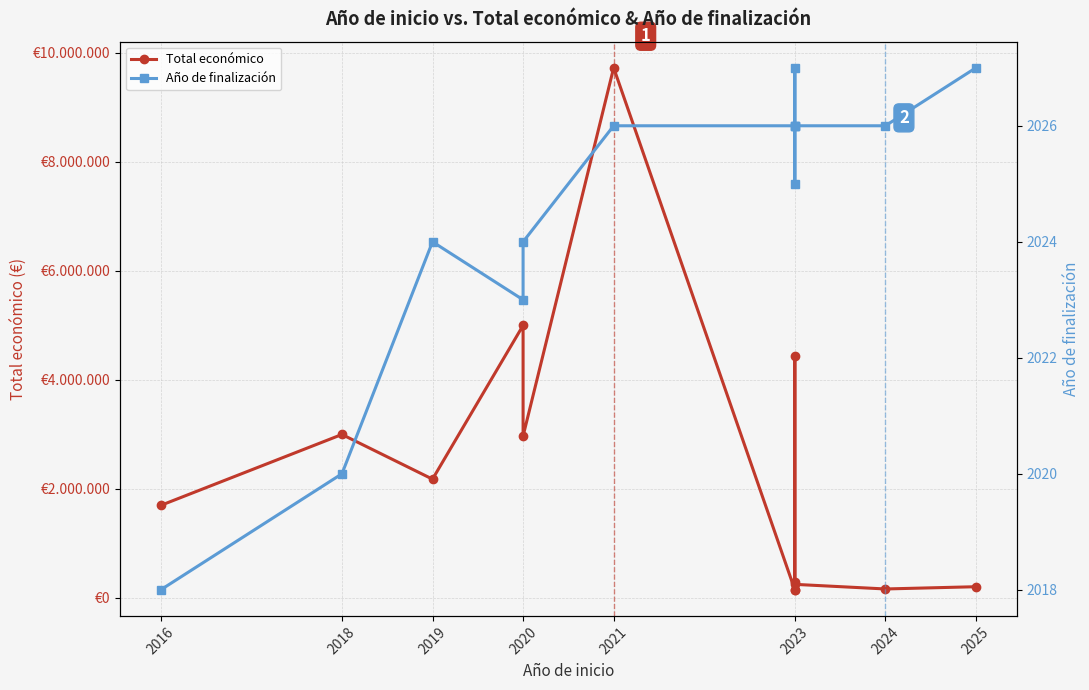

Where is the first local minimum for Total económico?

2019